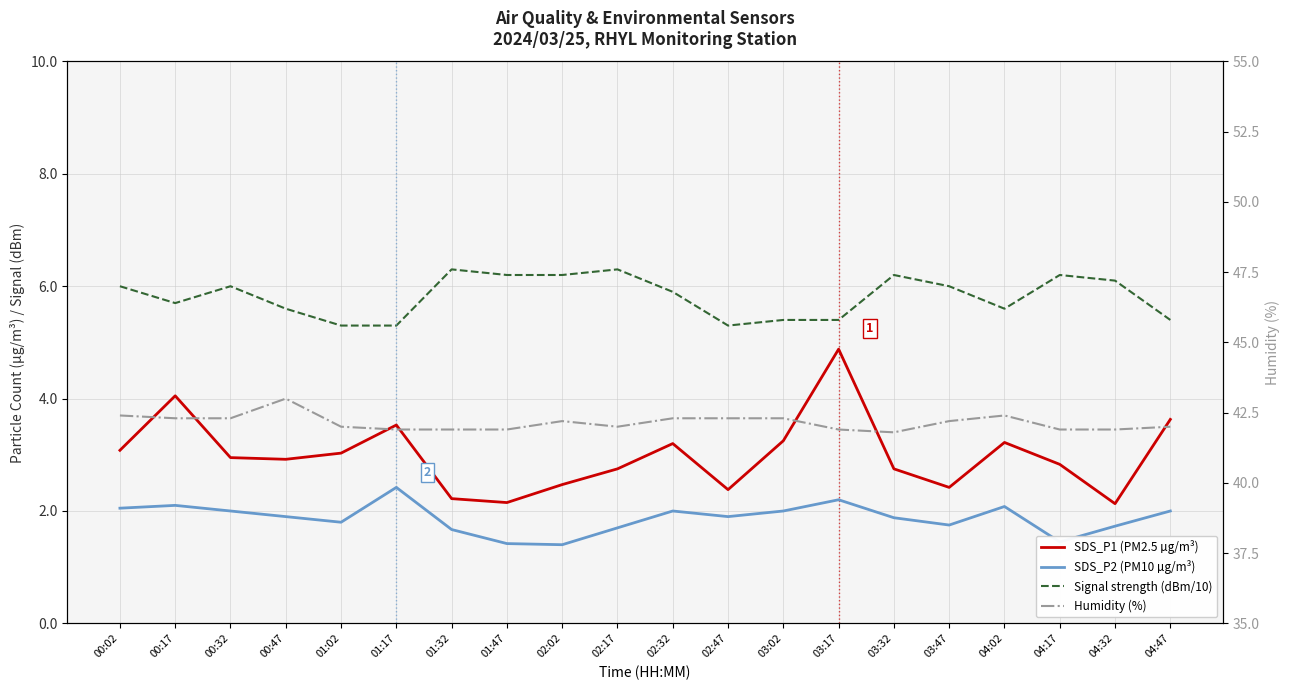

How many categories are shown in the chart?

20